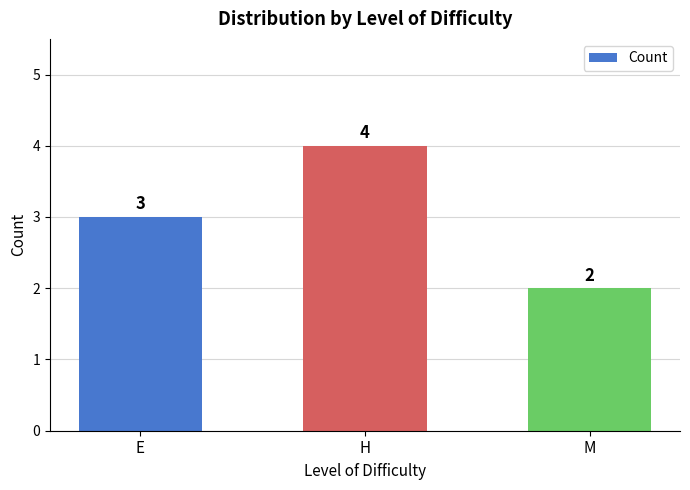

True or false: the data shows 3 at E.

True